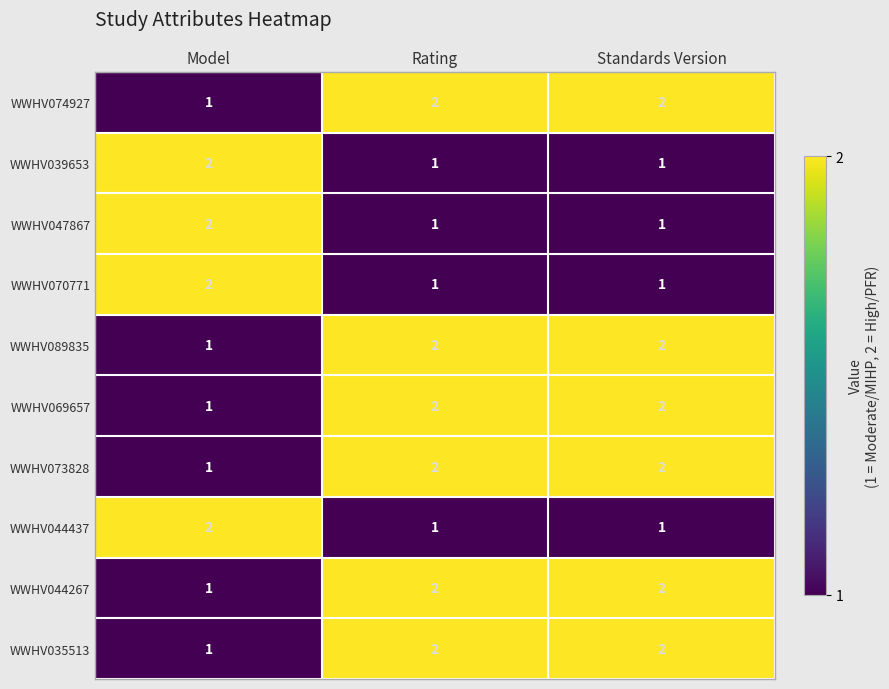

Reading right to left, list all the values displayed in this chart.

WWHV074927: Standards Version=2	Rating=2	Model=1
WWHV039653: Standards Version=1	Rating=1	Model=2
WWHV047867: Standards Version=1	Rating=1	Model=2
WWHV070771: Standards Version=1	Rating=1	Model=2
WWHV089835: Standards Version=2	Rating=2	Model=1
WWHV069657: Standards Version=2	Rating=2	Model=1
WWHV073828: Standards Version=2	Rating=2	Model=1
WWHV044437: Standards Version=1	Rating=1	Model=2
WWHV044267: Standards Version=2	Rating=2	Model=1
WWHV035513: Standards Version=2	Rating=2	Model=1